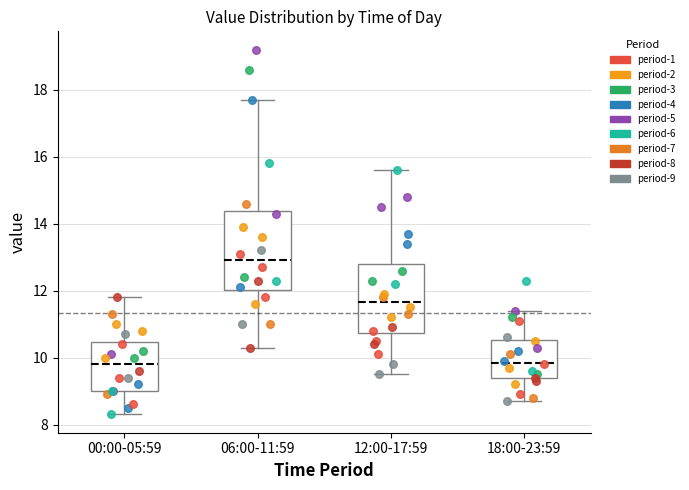

Where is the lower edge of the box for 18:00-23:59 on the y-axis? The values are not printed on the chart, so give them approximately, as read against the axis.

9.4